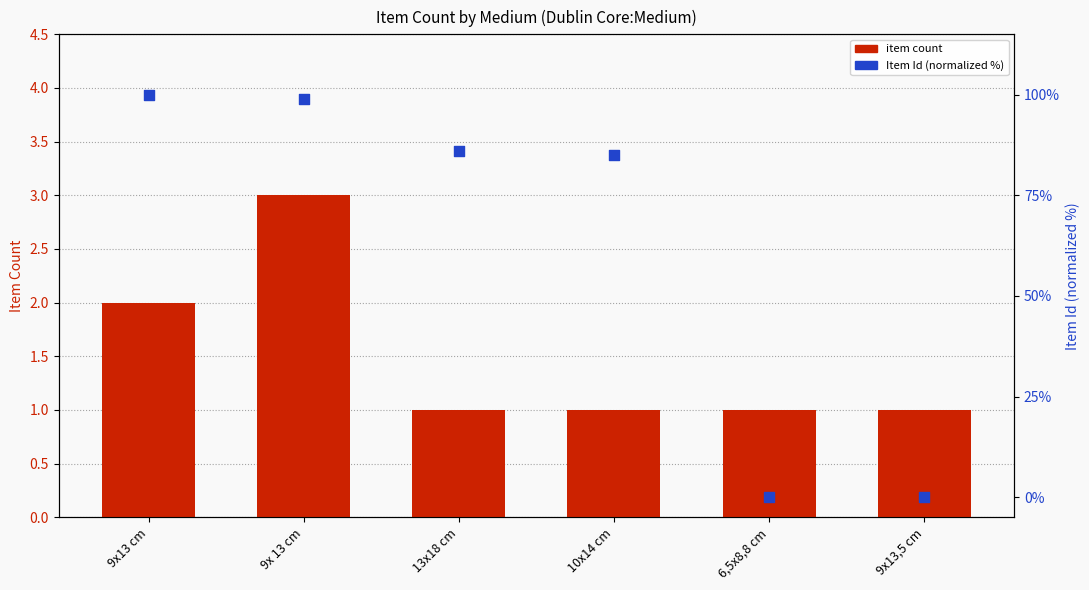

Which series has the widest spread of Y values?

Item Id (normalized %)